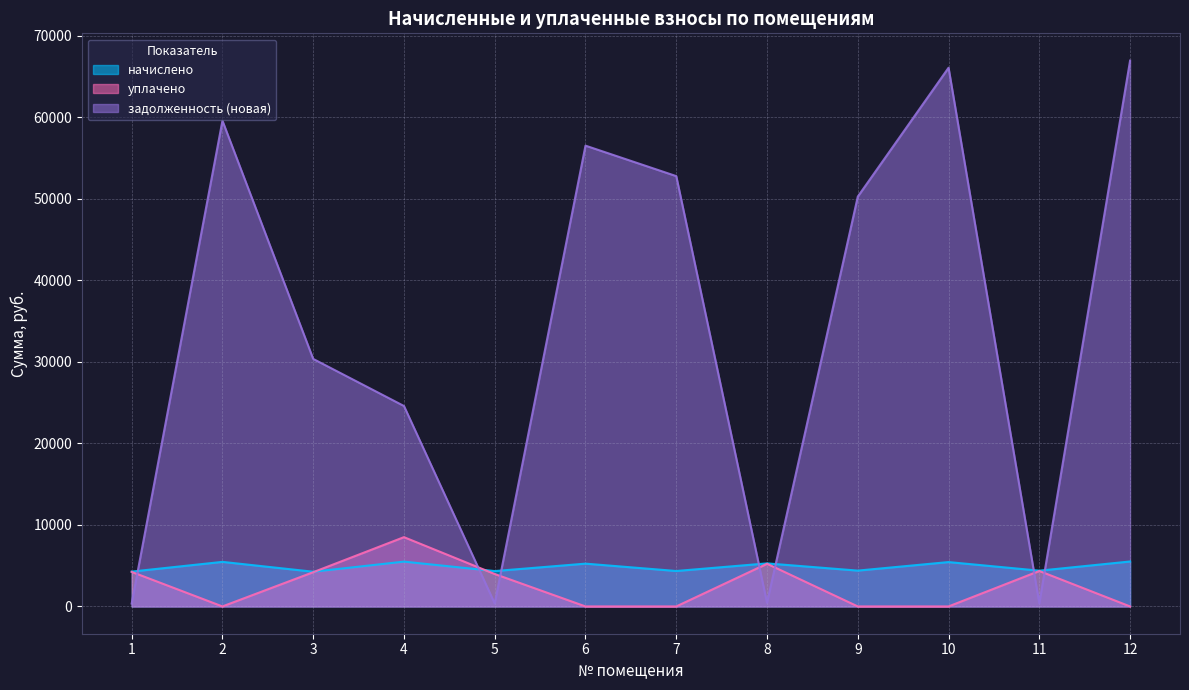

What is the difference between the second highest and second lowest values in the уплачено series?

5237.8